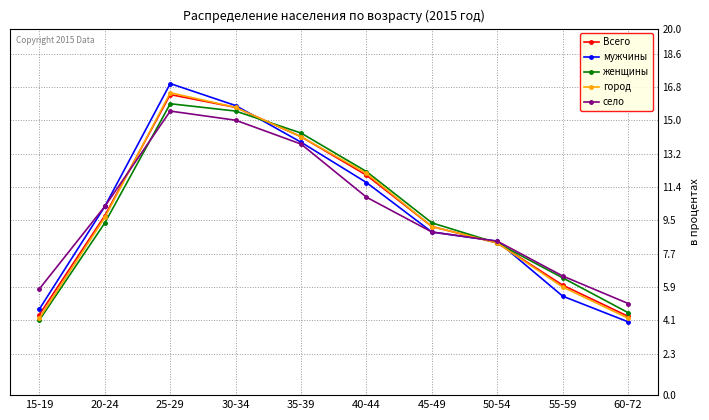

At which category is the sum across all series the highest?

25-29